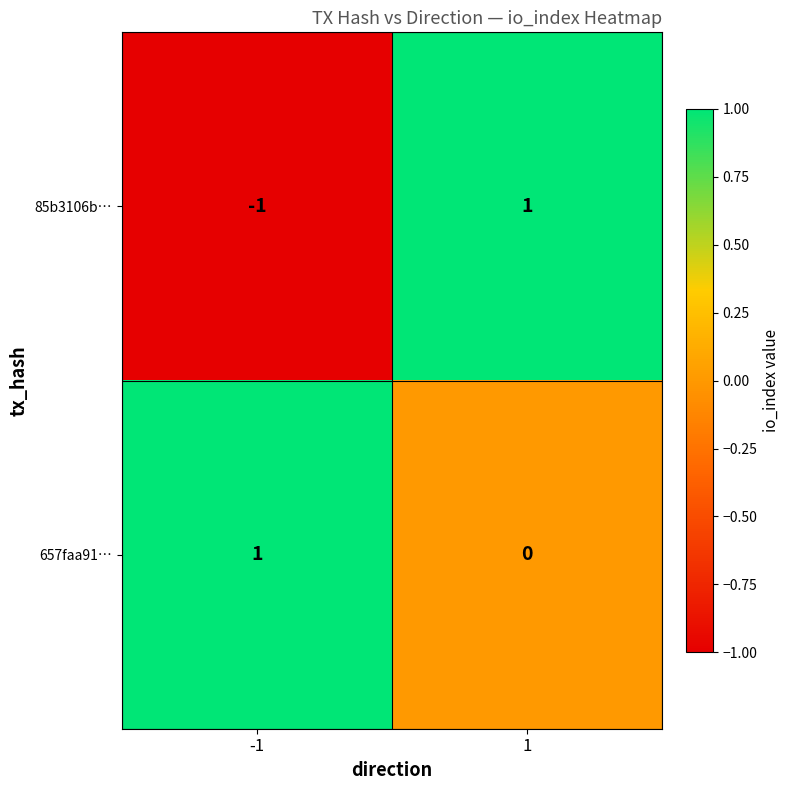

Reading left to right, transcribe all the data shown in this chart.

85b3106b…: -1=-1	1=1
657faa91…: -1=1	1=0